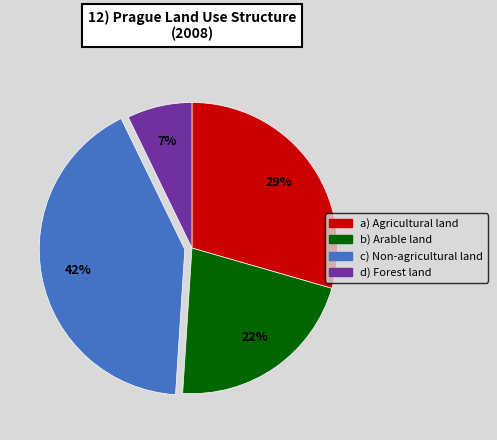

Is there any slice that represents more than half of the pie?

No